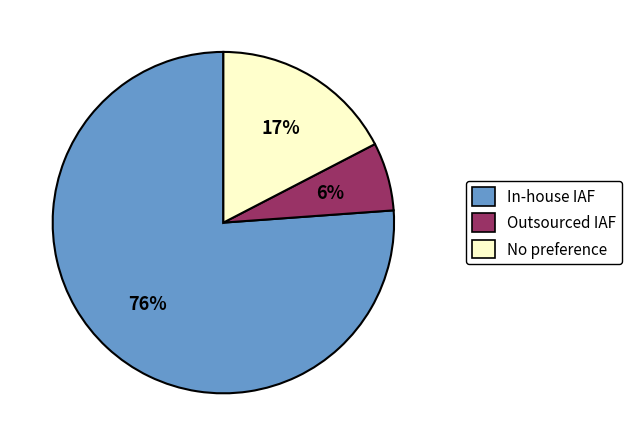

To the nearest percent, what is the average slice percentage?

33%